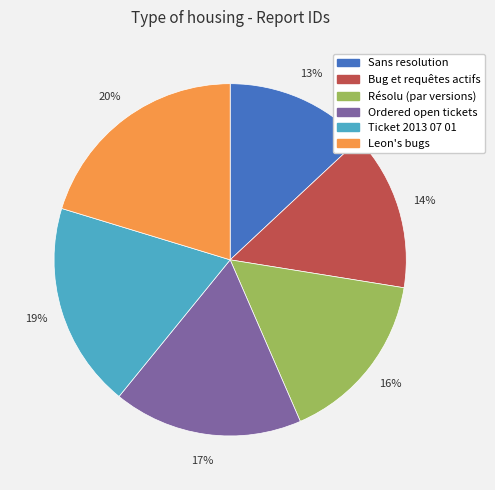

Is it true that Sans resolution is 13% of the pie?

True